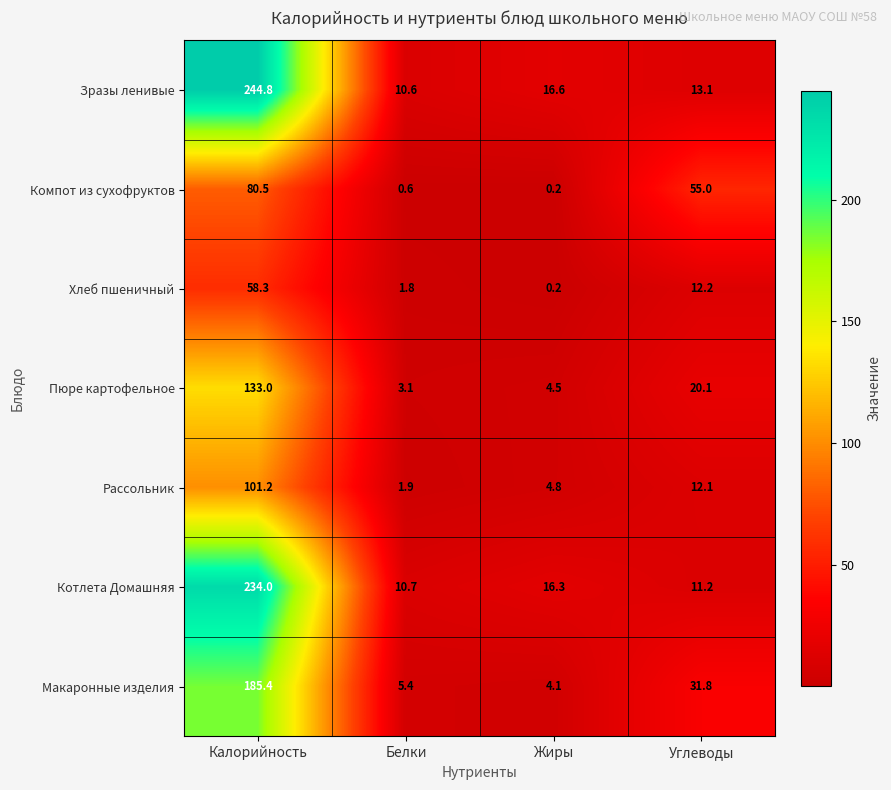

Which label corresponds to the smallest value in the chart?

Жиры